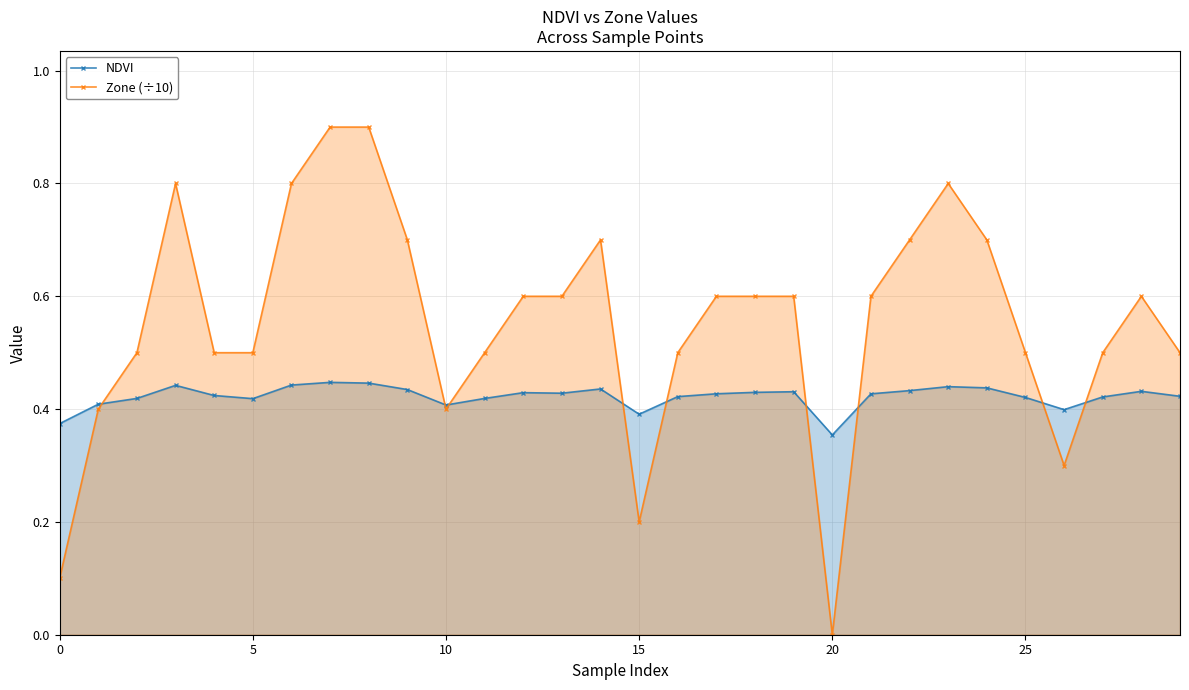

True or false: Zone (÷10) and NDVI intersect in this chart.

True